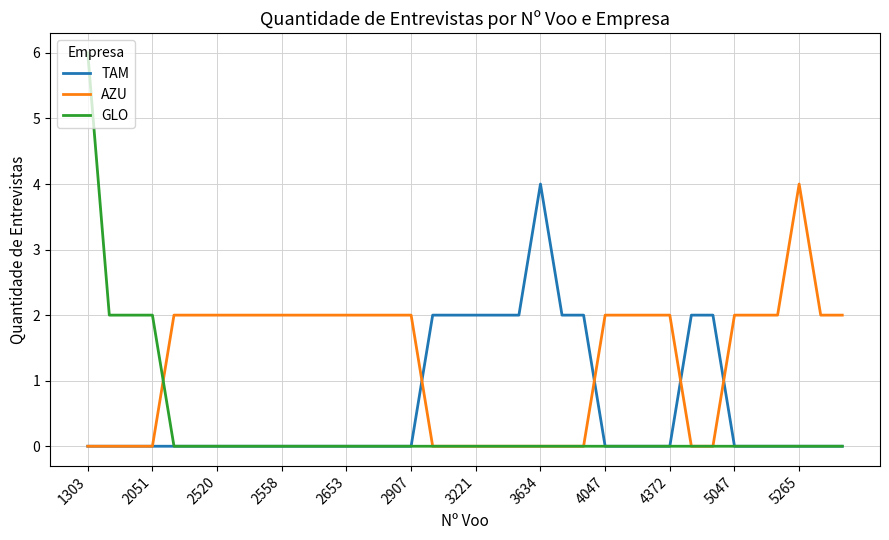

Which series has the largest range (max minus min)?

GLO